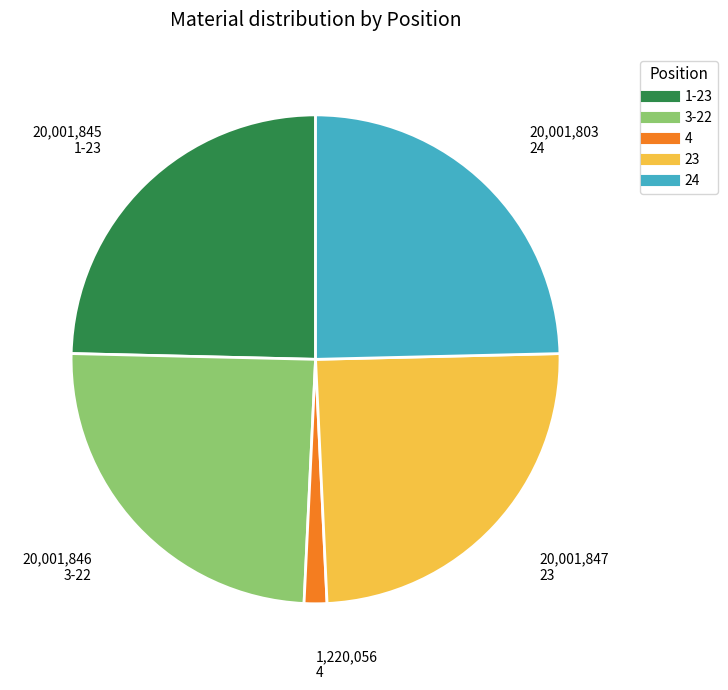

Approximately how many times larger is the value at 24 compared to 3-22?

1.0